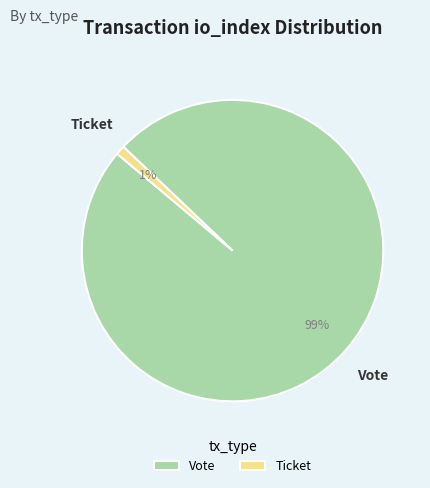

Is it true that Vote is 93% of the pie?

False